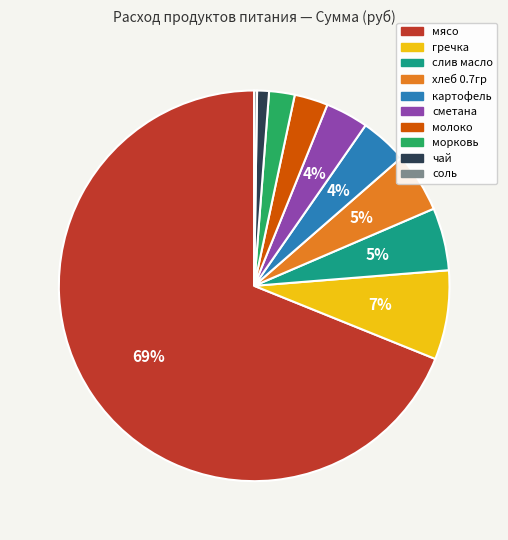

Is there a majority slice in this chart?

Yes